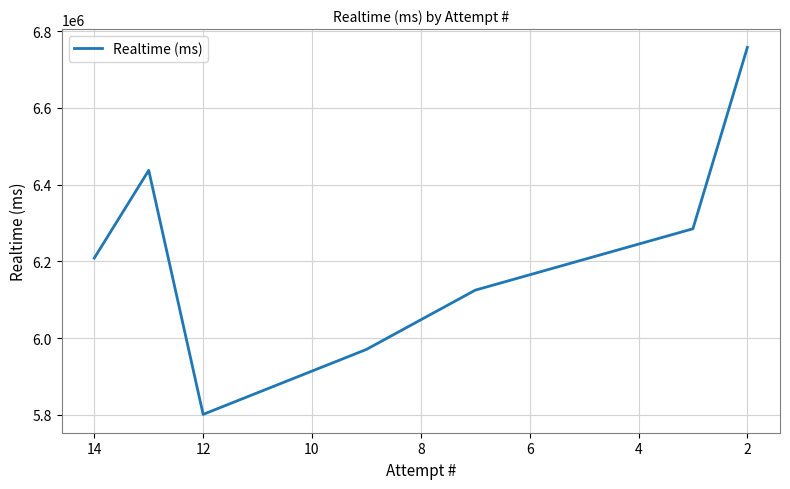

What is the greatest value displayed?

6757646